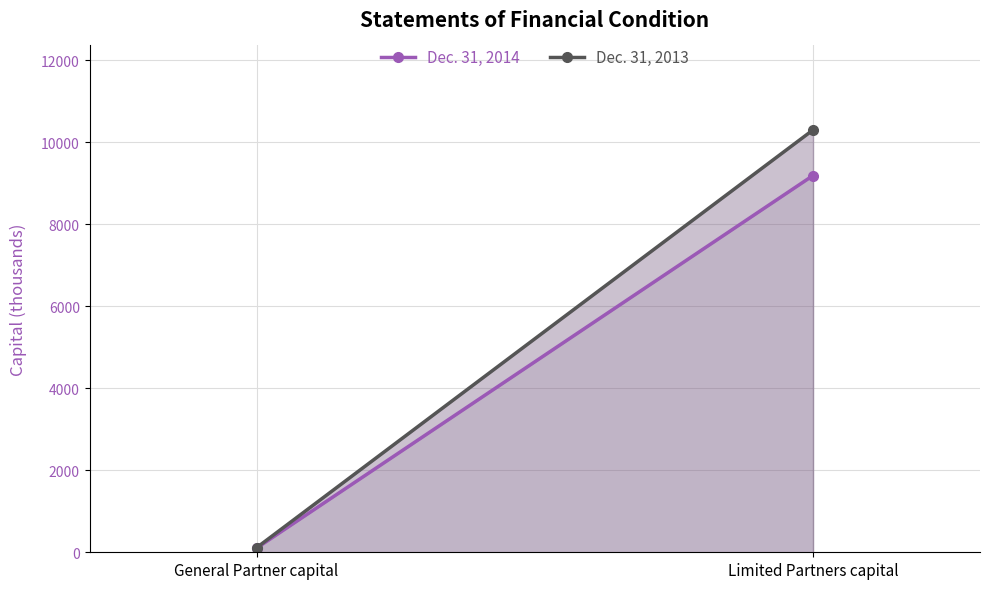

Which series has the largest total across all categories?

Dec. 31, 2013